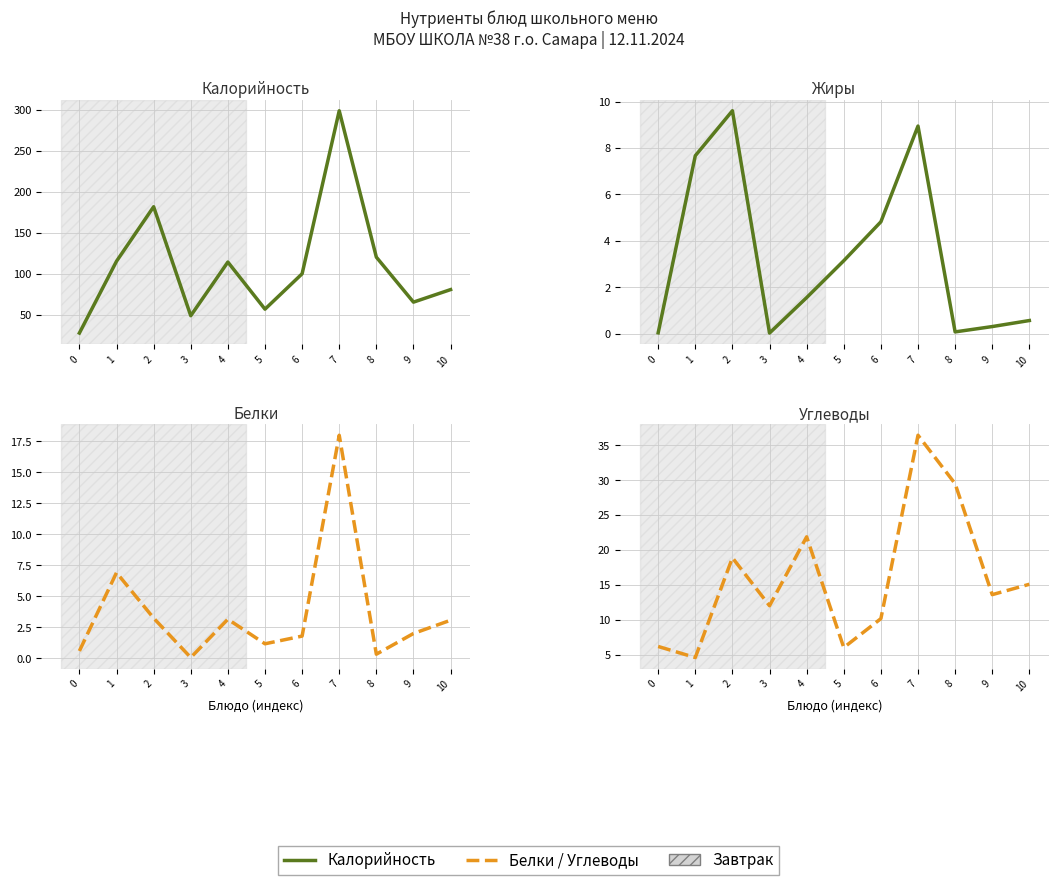

How many categories are shown in the chart?

11